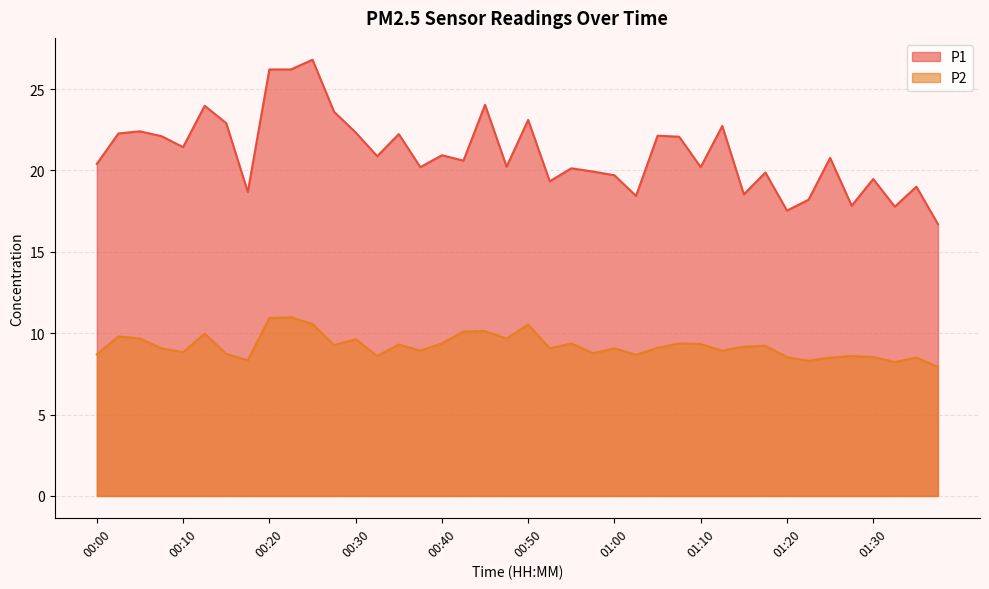

At which label is P1 closest to 21?

00:40